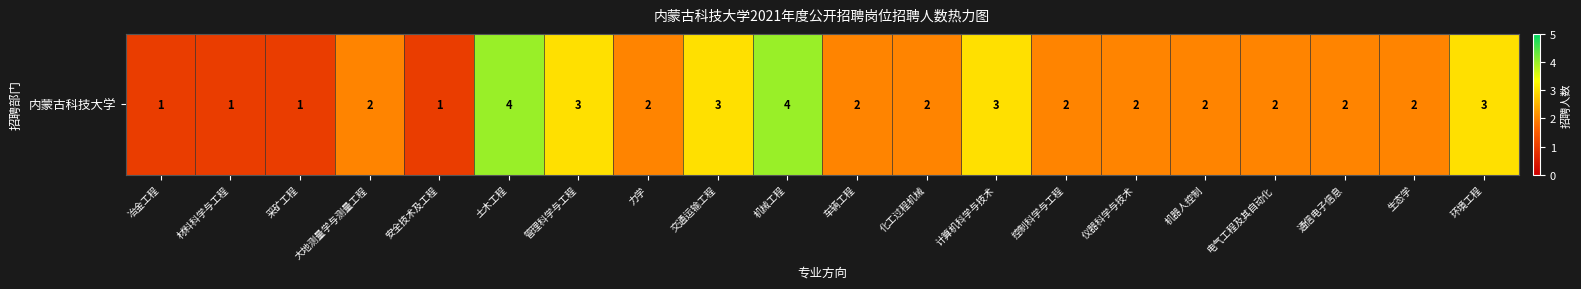

The chart shows a value of 1 at 采矿工程. True or false?

True